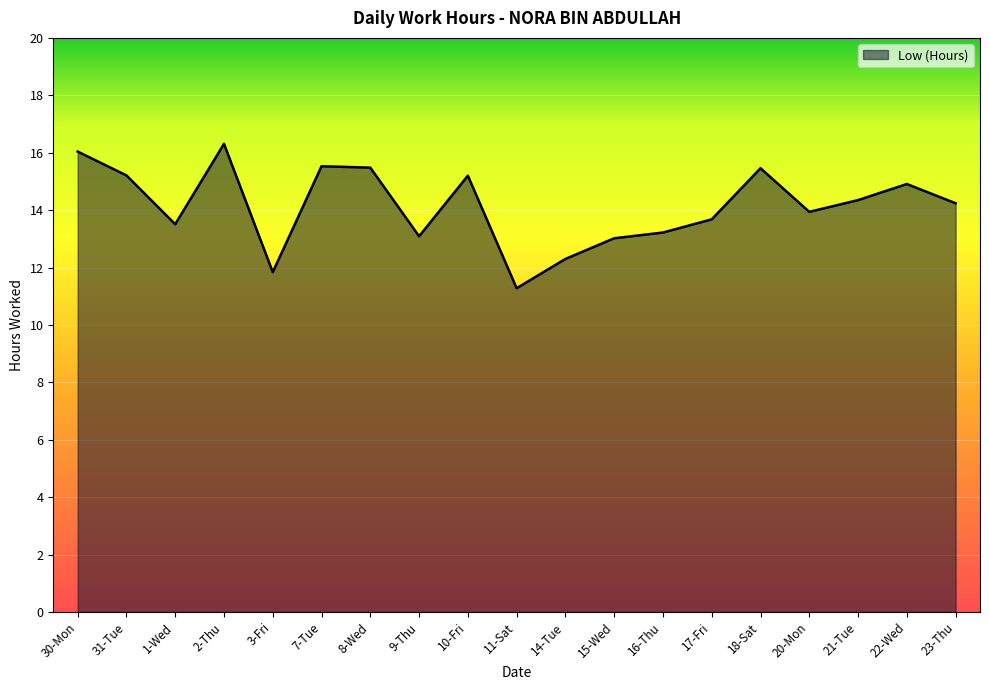

How many lines are shown in the chart?

1